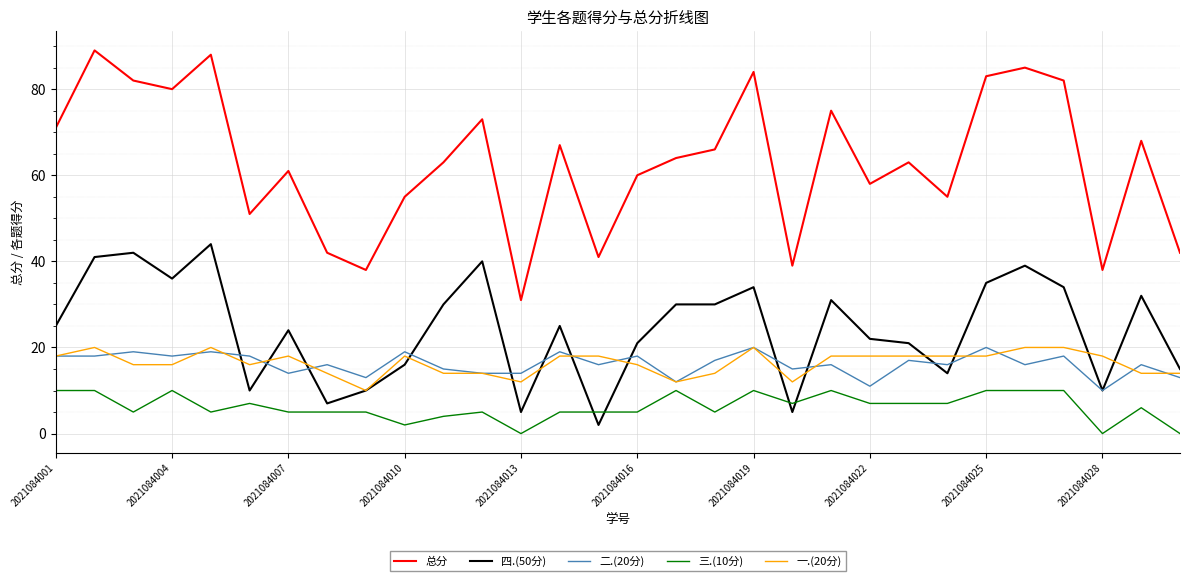

Reading right to left, transcribe all the data shown in this chart.

总分: 42	68	38	82	85	83	55	63	58	75	39	84	66	64	60	41	67	31	73	63	55	38	42	61	51	88	80	82	89	71
四.(50分): 15	32	10	34	39	35	14	21	22	31	5	34	30	30	21	2	25	5	40	30	16	10	7	24	10	44	36	42	41	25
二.(20分): 13	16	10	18	16	20	16	17	11	16	15	20	17	12	18	16	19	14	14	15	19	13	16	14	18	19	18	19	18	18
三.(10分): 0	6	0	10	10	10	7	7	7	10	7	10	5	10	5	5	5	0	5	4	2	5	5	5	7	5	10	5	10	10
一.(20分): 14	14	18	20	20	18	18	18	18	18	12	20	14	12	16	18	18	12	14	14	18	10	14	18	16	20	16	16	20	18